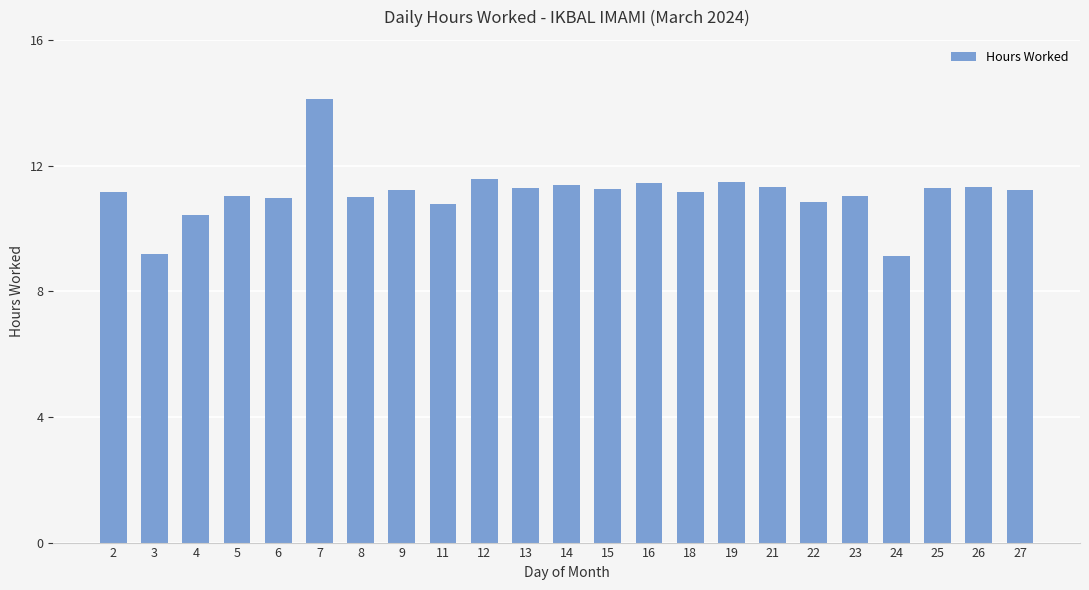

What is the maximum value shown in the chart?

14.1